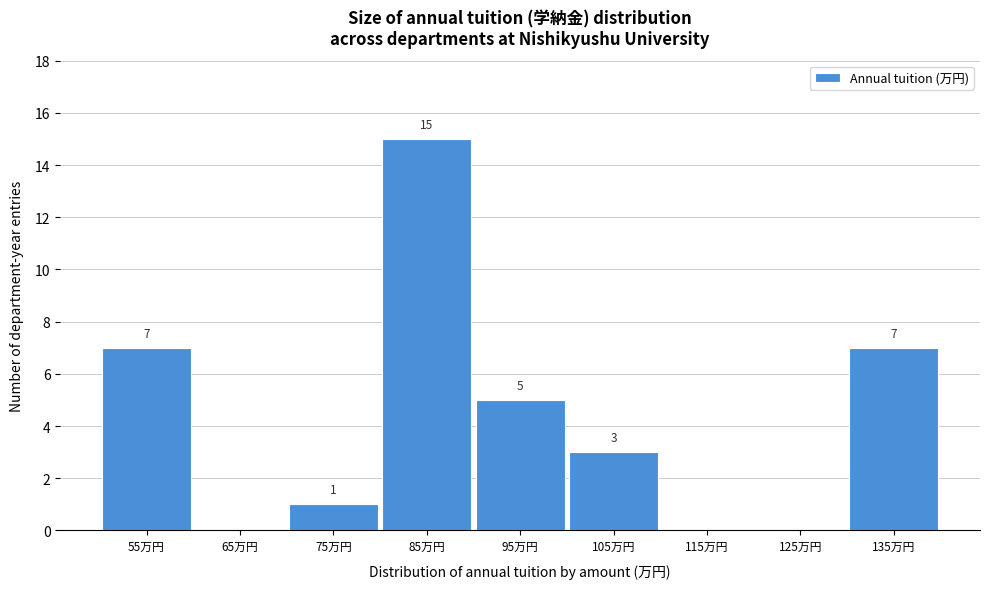

Reading left to right, what are all the values shown in this chart?

55万円=7	65万円=0	75万円=1	85万円=15	95万円=5	105万円=3	115万円=0	125万円=0	135万円=7